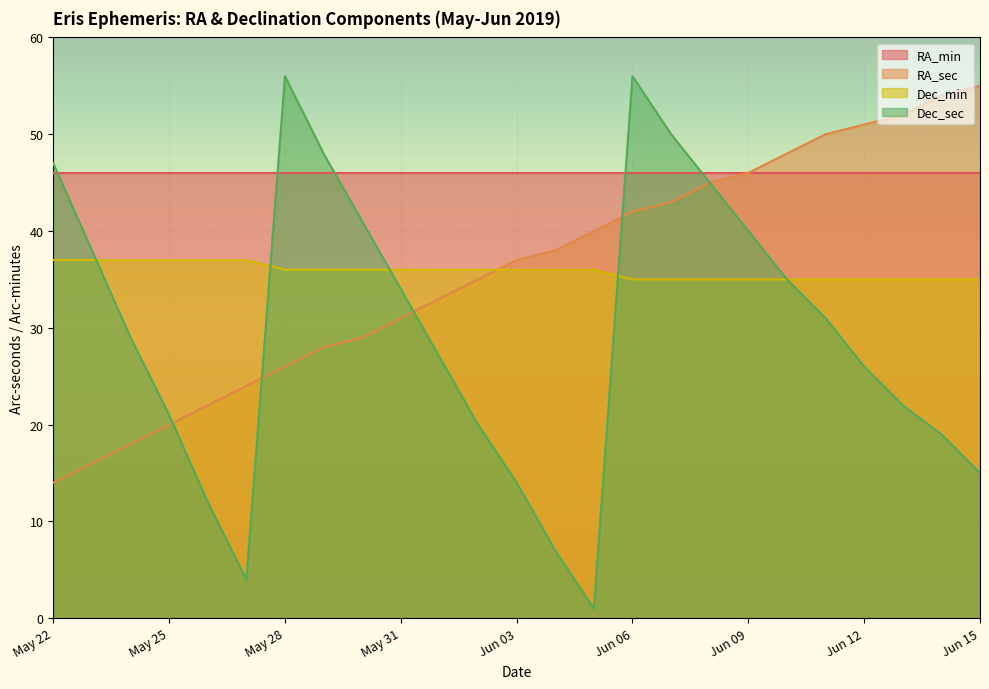

What is the label of the 16th point from the right?

May 31